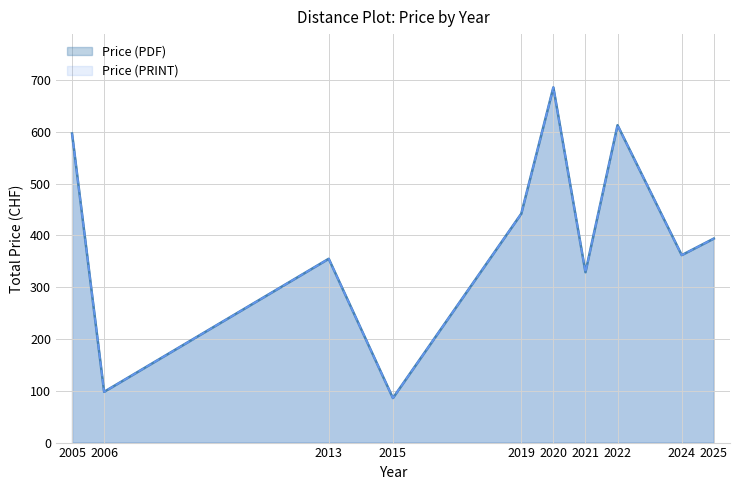

True or false: Price (PRINT) and Price (PDF) cross at least once.

False